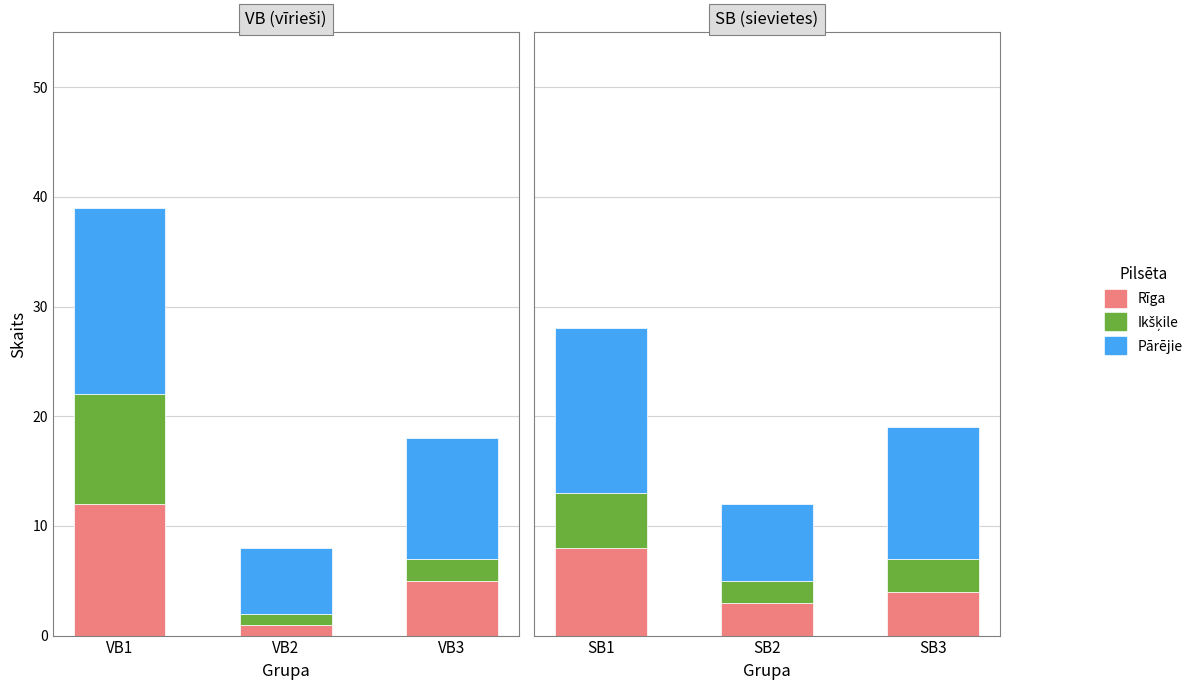

Between SB2 and SB3, which is larger?

SB3